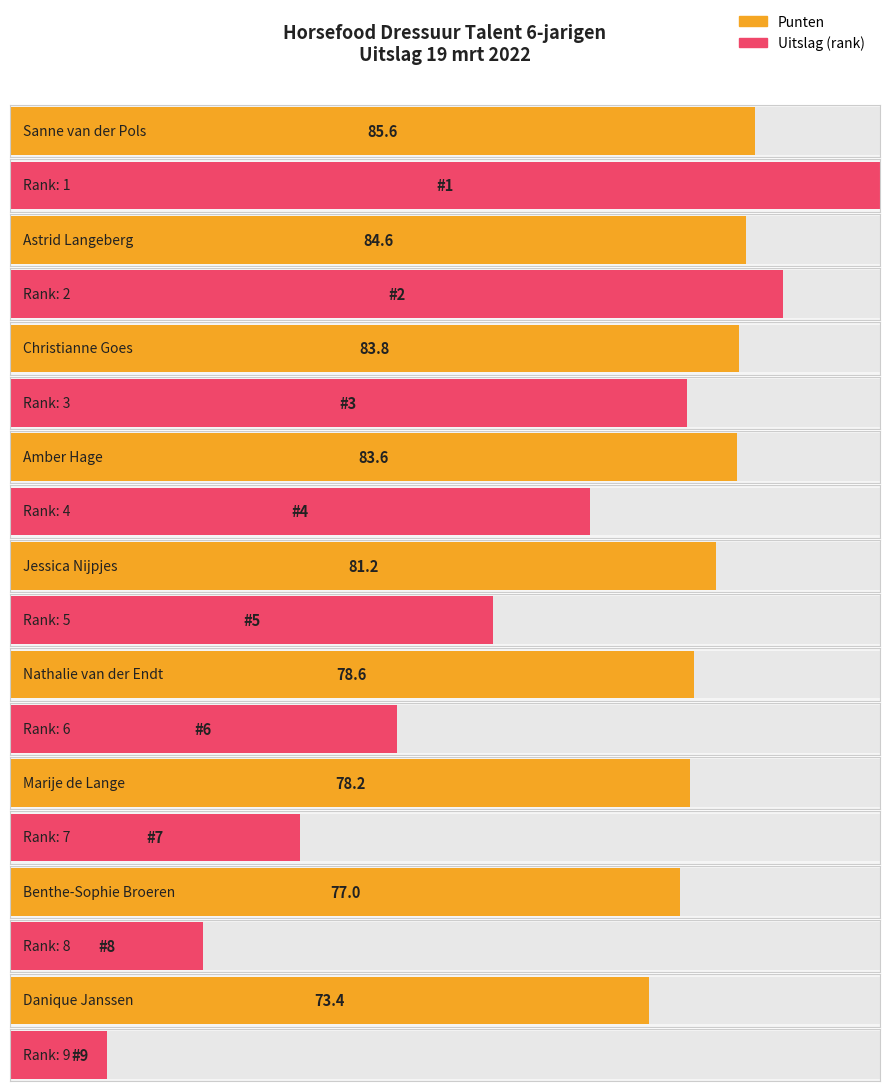

What is the highest value of the Uitslag series?

9.0